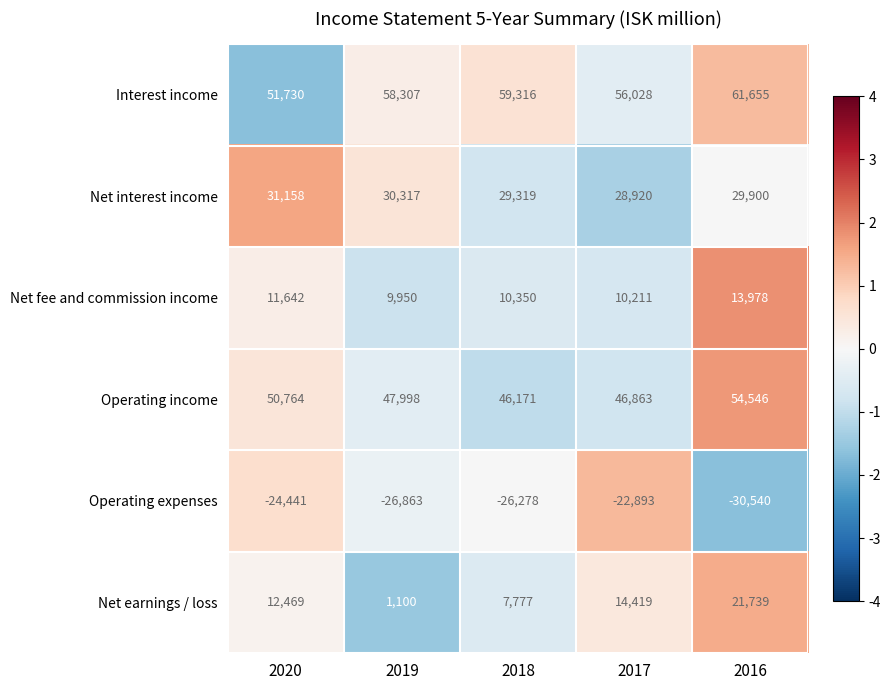

Reading left to right, list all the values displayed in this chart.

Interest income: 51730	58307	59316	56028	61655
Net interest income: 31158	30317	29319	28920	29900
Net fee and commission income: 11642	9950	10350	10211	13978
Operating income: 50764	47998	46171	46863	54546
Operating expenses: -24441	-26863	-26278	-22893	-30540
Net earnings / loss: 12469	1100	7777	14419	21739